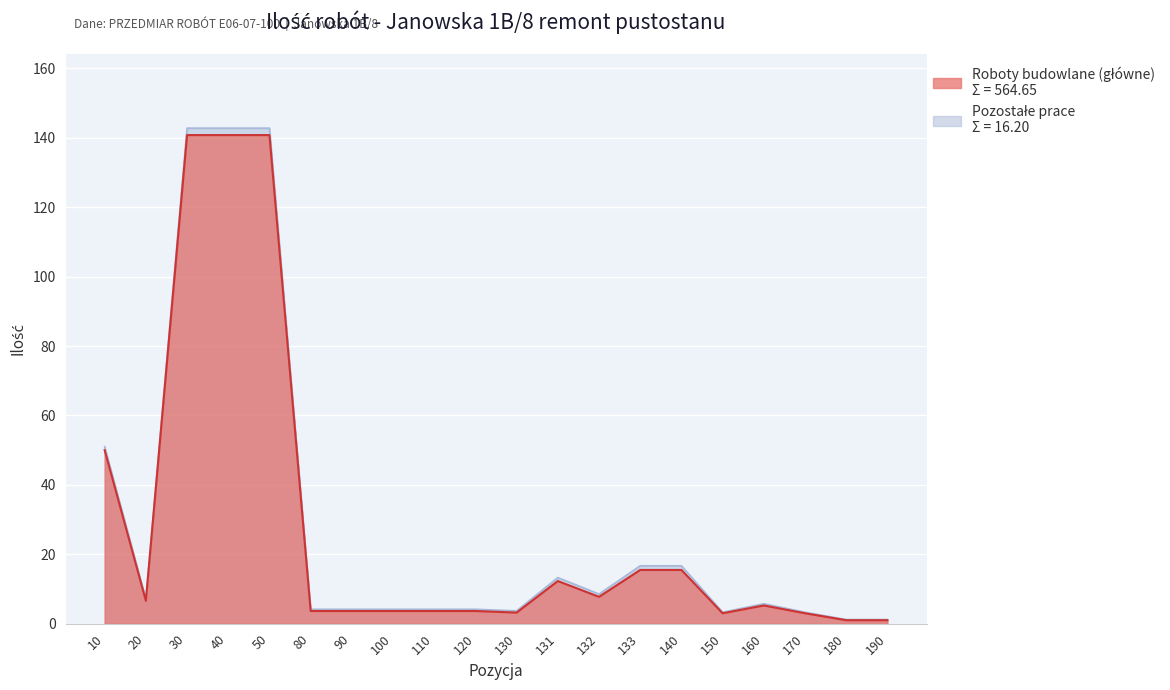

The value at 140 is 25.8. True or false?

False